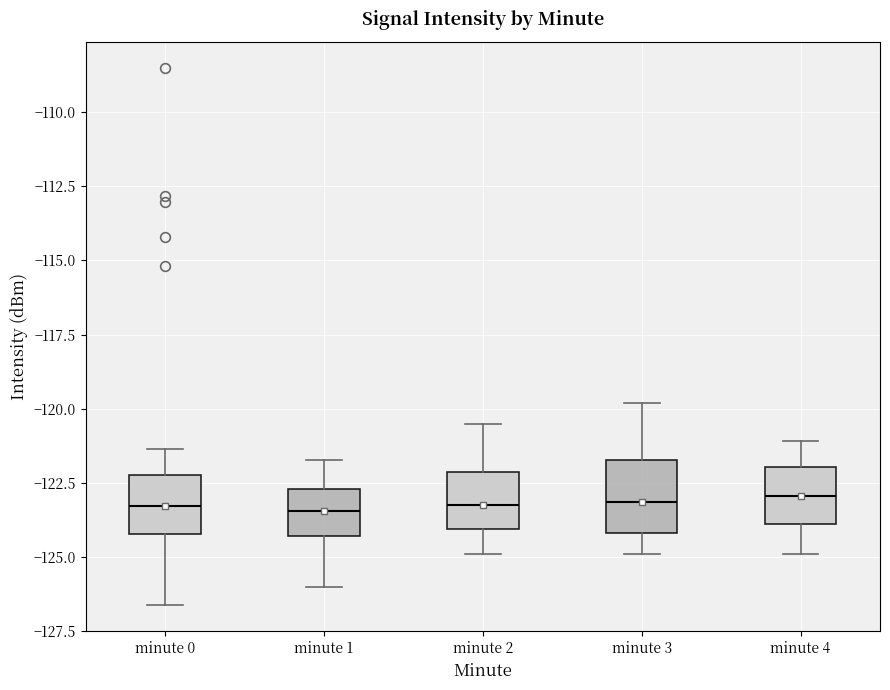

Reading left to right, transcribe this box plot: for each box, give where its median line is, the range the box spans, and where its two whiskers end, as read against the y-axis. The values are not printed on the chart, so give them approximately, as read against the axis.

minute 0: median -123.5, box -124.0 to -122.0, whiskers -126.5 to -121.5
minute 1: median -123.5, box -124.5 to -122.5, whiskers -126.0 to -121.5
minute 2: median -123.0, box -124.0 to -122.0, whiskers -125.0 to -120.5
minute 3: median -123.0, box -124.0 to -121.5, whiskers -125.0 to -120.0
minute 4: median -123.0, box -124.0 to -122.0, whiskers -125.0 to -121.0